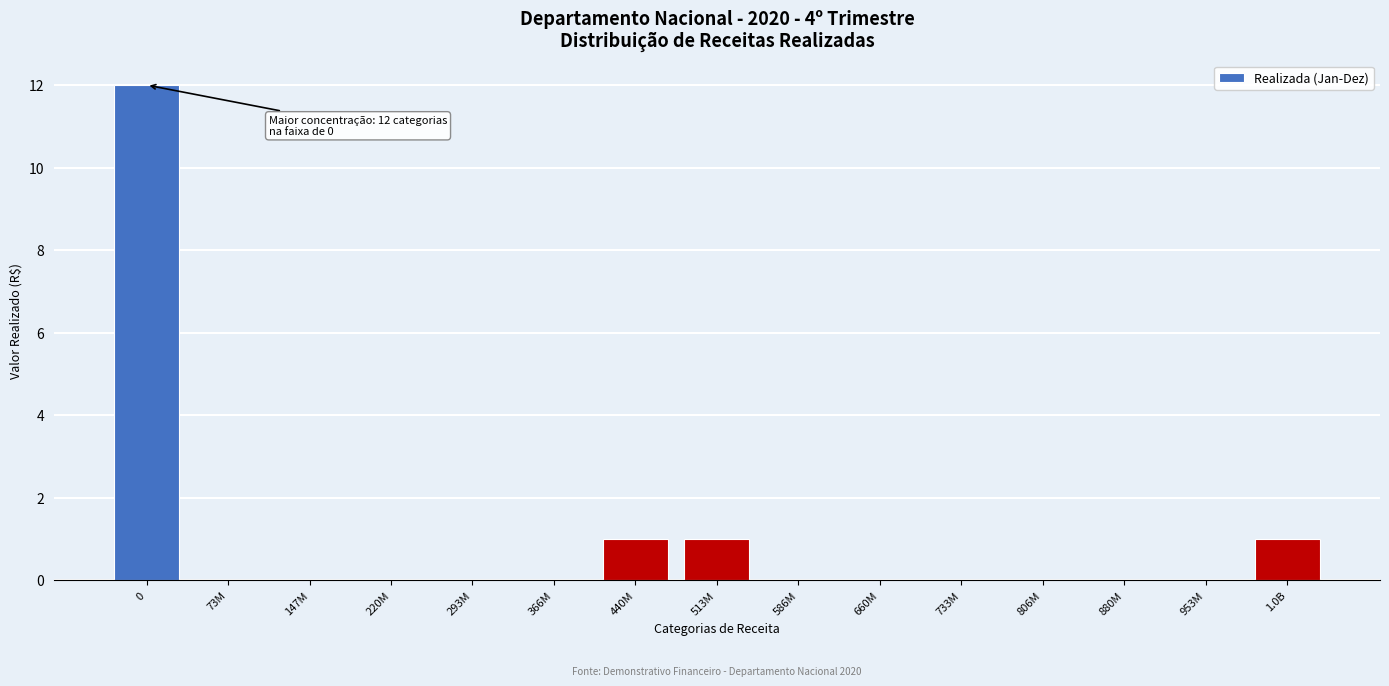

Reading left to right, transcribe all the data shown in this chart.

0=12	73M=0	147M=0	220M=0	293M=0	366M=0	440M=1	513M=1	586M=0	660M=0	733M=0	806M=0	880M=0	953M=0	1.0B=1